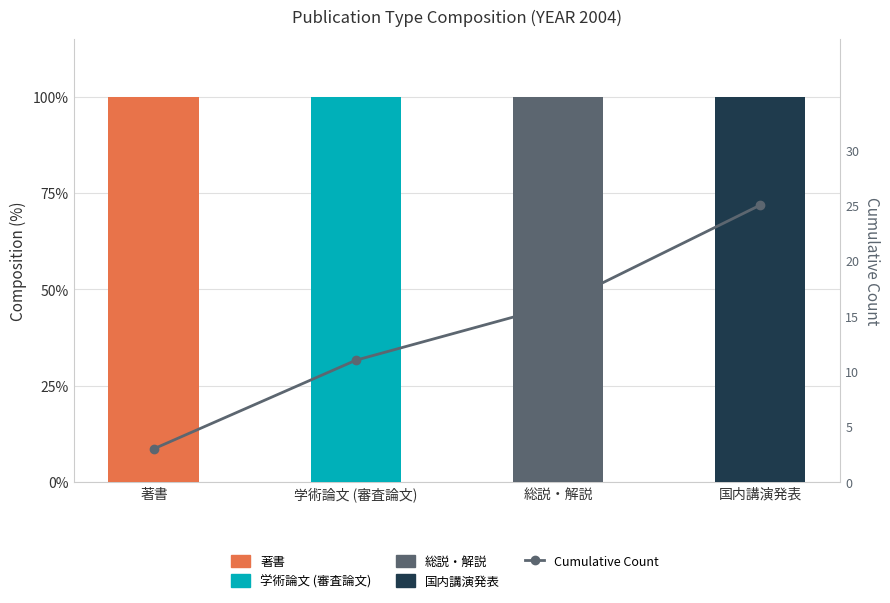

At how many categories does at least one series exceed 37?

4